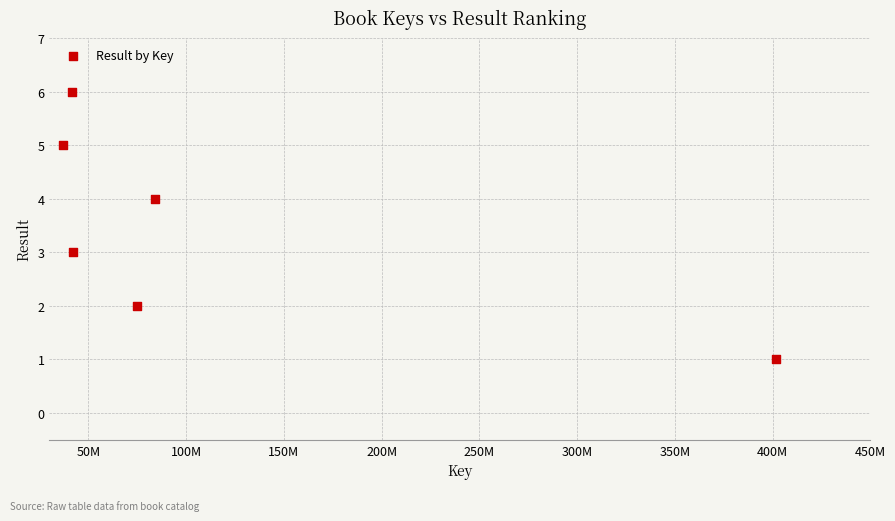

What is the average X value?

113578449